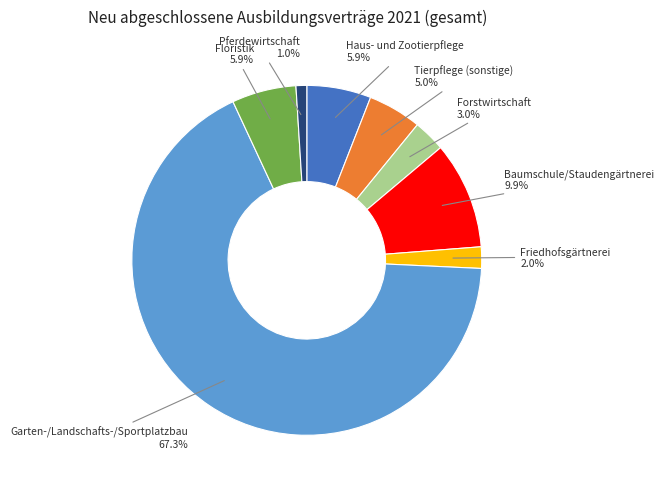

Which has a higher value, Garten-/Landschafts-/Sportplatzbau or Forstwirtschaft?

Garten-/Landschafts-/Sportplatzbau